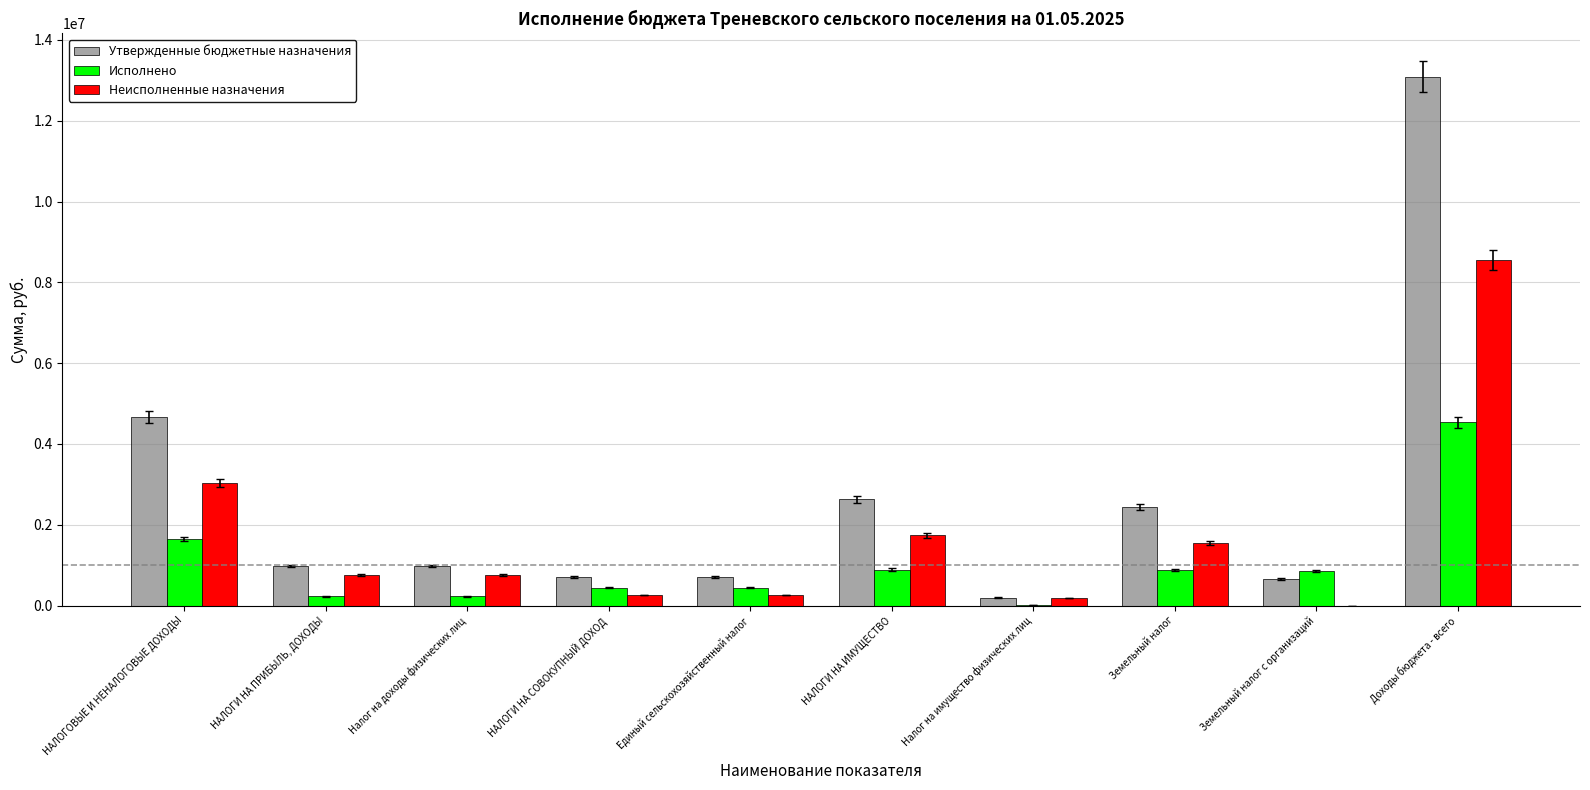

True or false: Утвержденные бюджетные назначения has a value of 2431600.0 at Земельный налог.

True